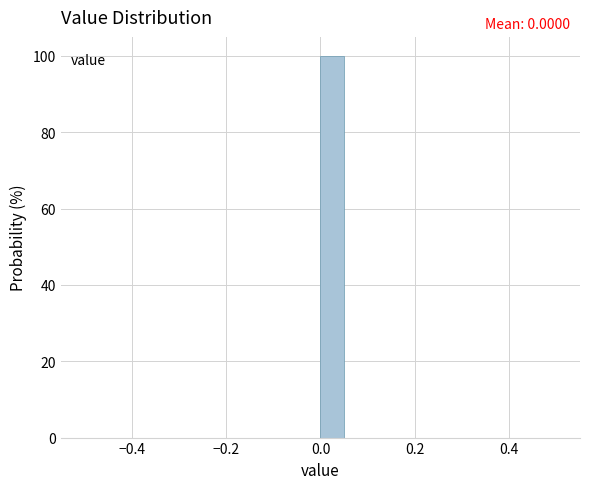

Read against the x-axis, roughly where is the centre of the tallest bar?

0.02